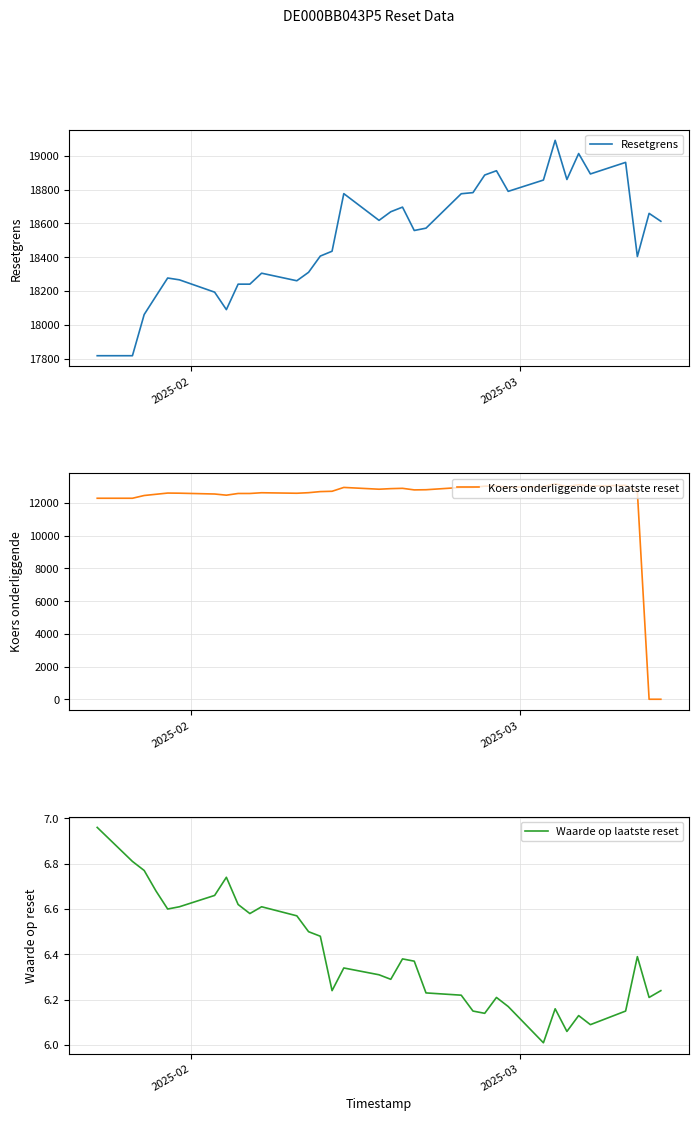

How many lines are shown in the chart?

3